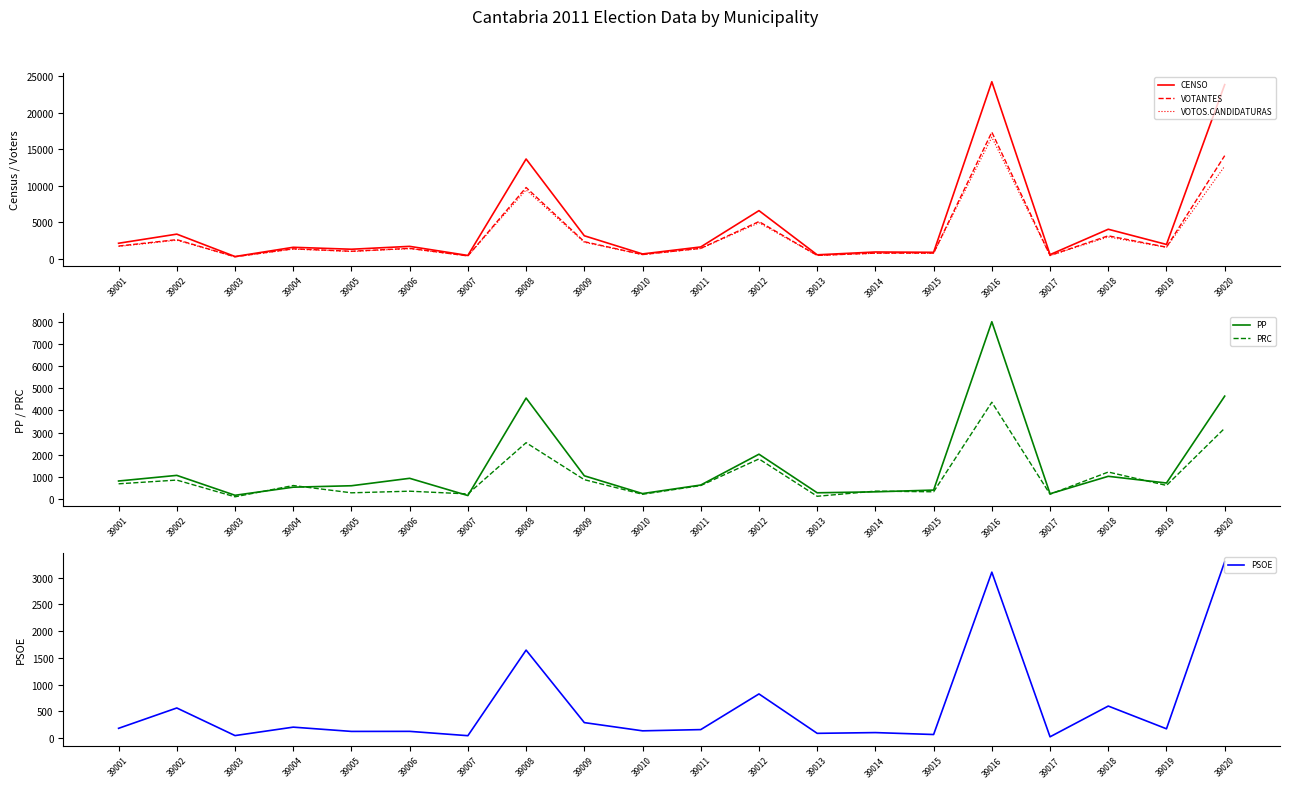

Reading left to right, transcribe all the data shown in this chart.

CENSO: 39001=2145	39002=3393	39003=328	39004=1593	39005=1326	39006=1720	39007=475	39008=13672	39009=3170	39010=683	39011=1640	39012=6607	39013=563	39014=950	39015=905	39016=24241	39017=590	39018=4061	39019=1982	39020=23846
VOTANTES: 39001=1764	39002=2639	39003=295	39004=1384	39005=1049	39006=1445	39007=413	39008=9770	39009=2356	39010=599	39011=1450	39012=5112	39013=485	39014=794	39015=796	39016=17345	39017=480	39018=3163	39019=1610	39020=14128
VOTOS.CANDIDATURAS: 39001=1710	39002=2555	39003=292	39004=1345	39005=1022	39006=1408	39007=411	39008=9440	39009=2279	39010=586	39011=1420	39012=4937	39013=477	39014=774	39015=781	39016=16649	39017=455	39018=3003	39019=1577	39020=12689
PP: 39001=803	39002=1058	39003=156	39004=523	39005=588	39006=925	39007=144	39008=4562	39009=1039	39010=233	39011=620	39012=2017	39013=269	39014=312	39015=392	39016=8020	39017=225	39018=1016	39019=712	39020=4649
PRC: 39001=676	39002=845	39003=87	39004=598	39005=268	39006=341	39007=218	39008=2539	39009=863	39010=202	39011=597	39012=1803	39013=111	39014=344	39015=314	39016=4373	39017=204	39018=1209	39019=603	39020=3195
PSOE: 39001=180	39002=561	39003=44	39004=202	39005=122	39006=123	39007=42	39008=1645	39009=287	39010=133	39011=156	39012=824	39013=86	39014=100	39015=64	39016=3105	39017=21	39018=597	39019=171	39020=3300